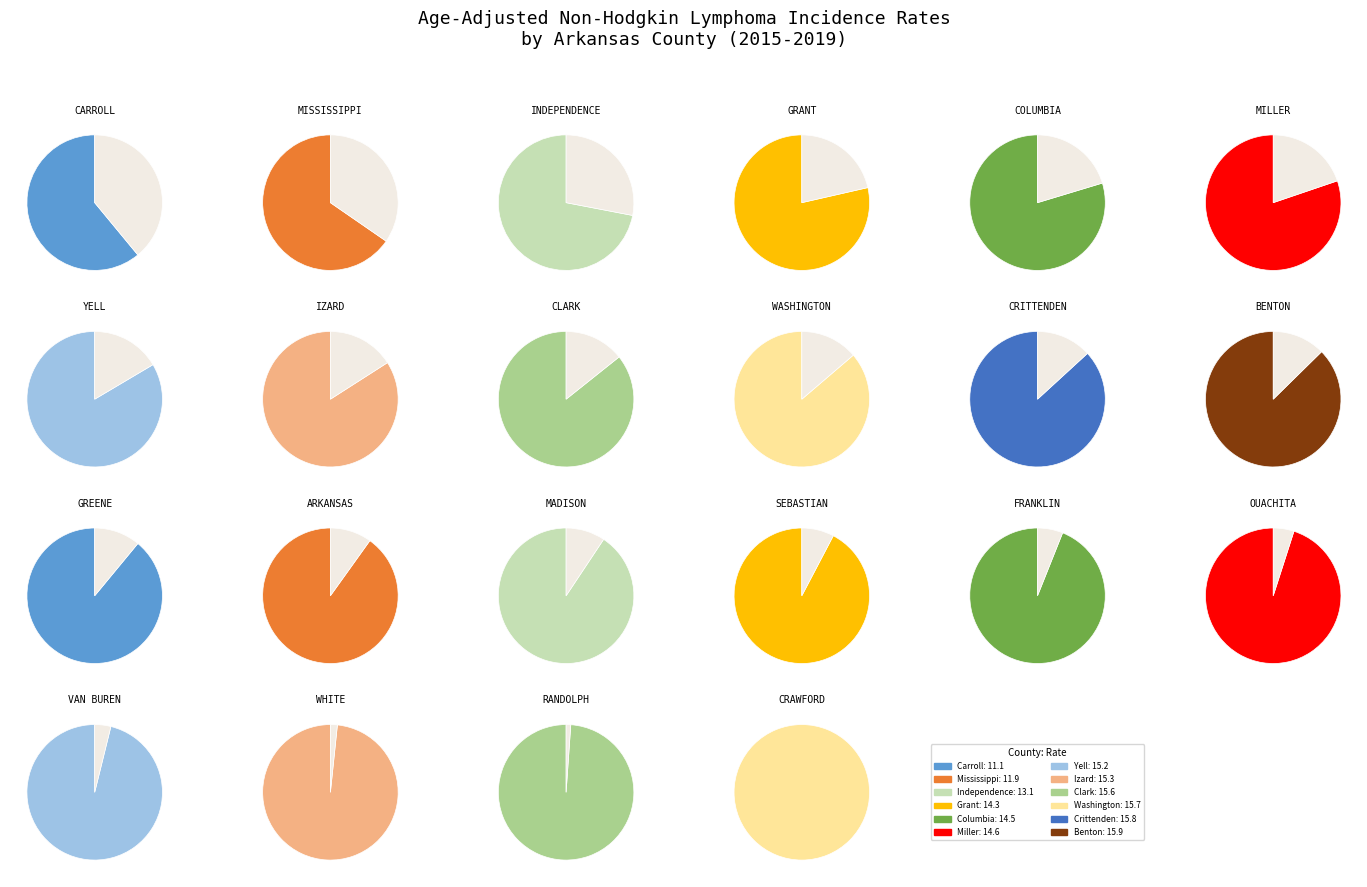

To the nearest percent, what portion does Carroll County represent?

3%